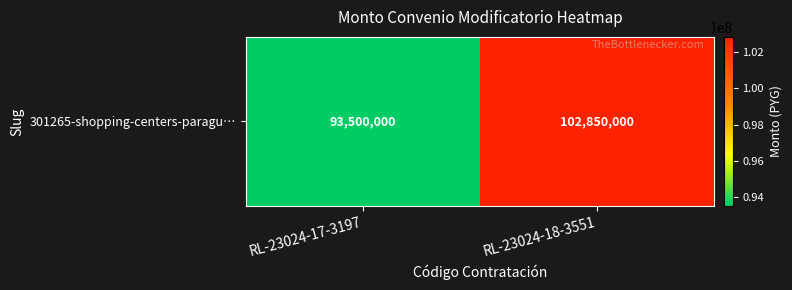

Reading right to left, transcribe all the data shown in this chart.

102850000	93500000